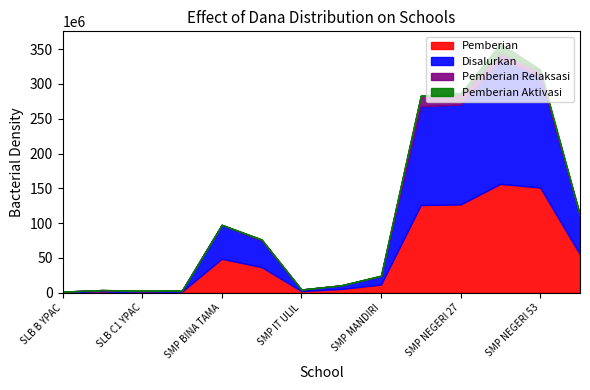

What is the label of the 14th point from the right?

SLB B YPAC